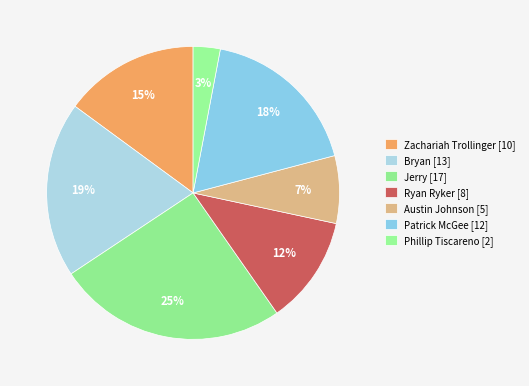

Rank the categories by value from lowest to highest.

Phillip Tiscareno, Austin Johnson, Ryan Ryker, Zachariah Trollinger, Patrick McGee, Bryan, Jerry